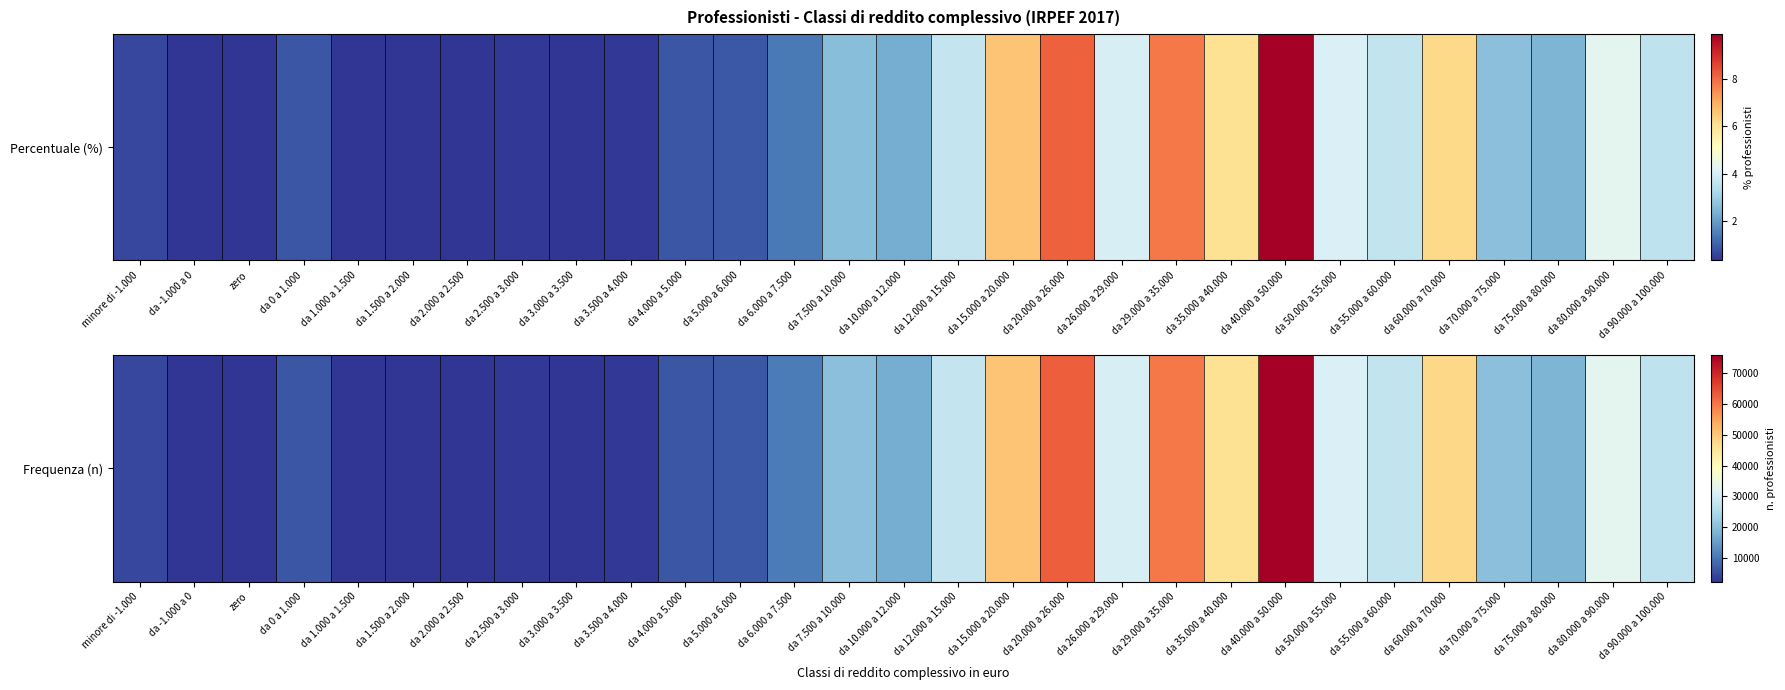

What is the maximum value shown in the chart?

75610